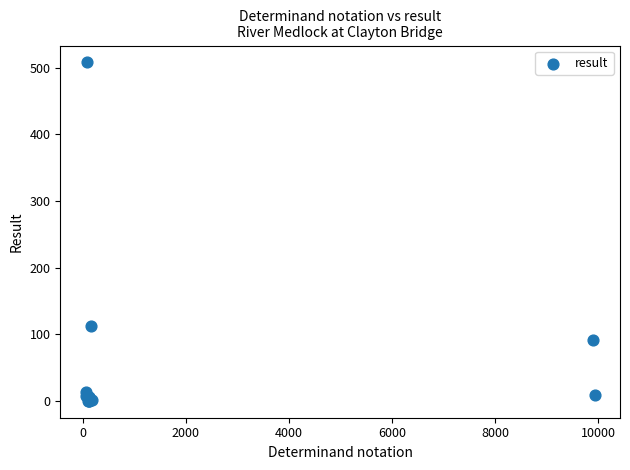

What Y value in the scatter plot is closest to 254?

113.0